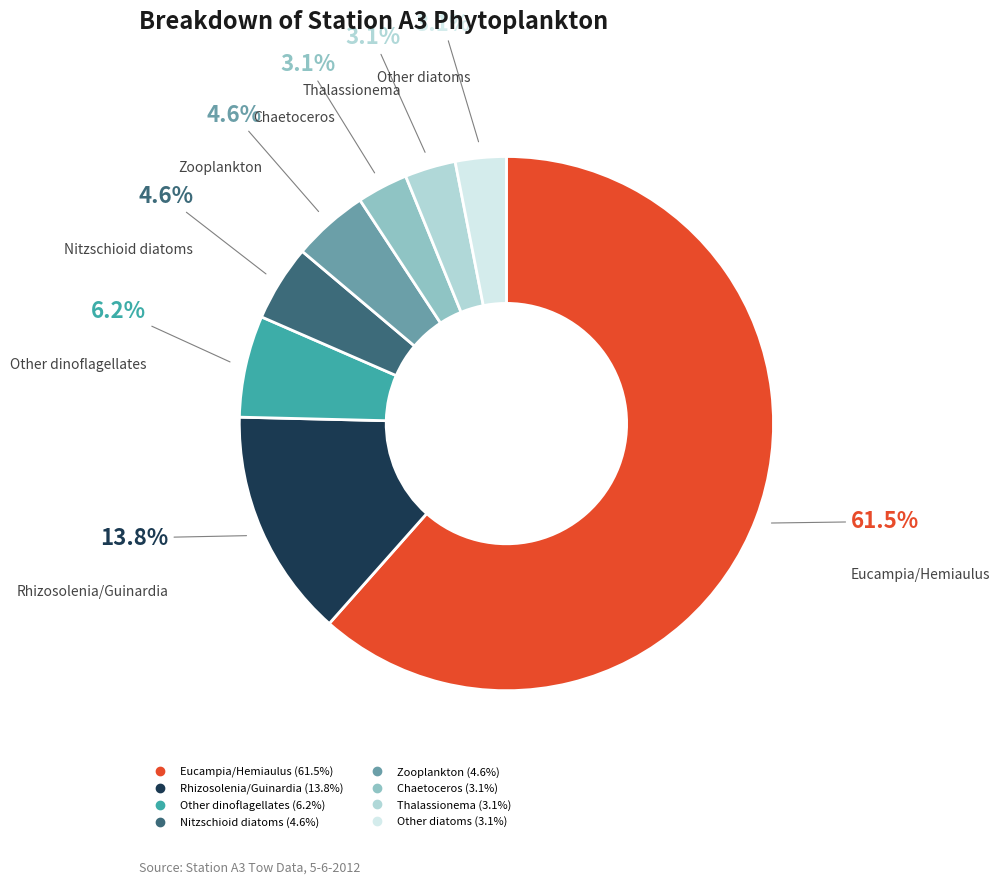

Between Rhizosolenia/Guinardia and Other diatoms, which is larger?

Rhizosolenia/Guinardia